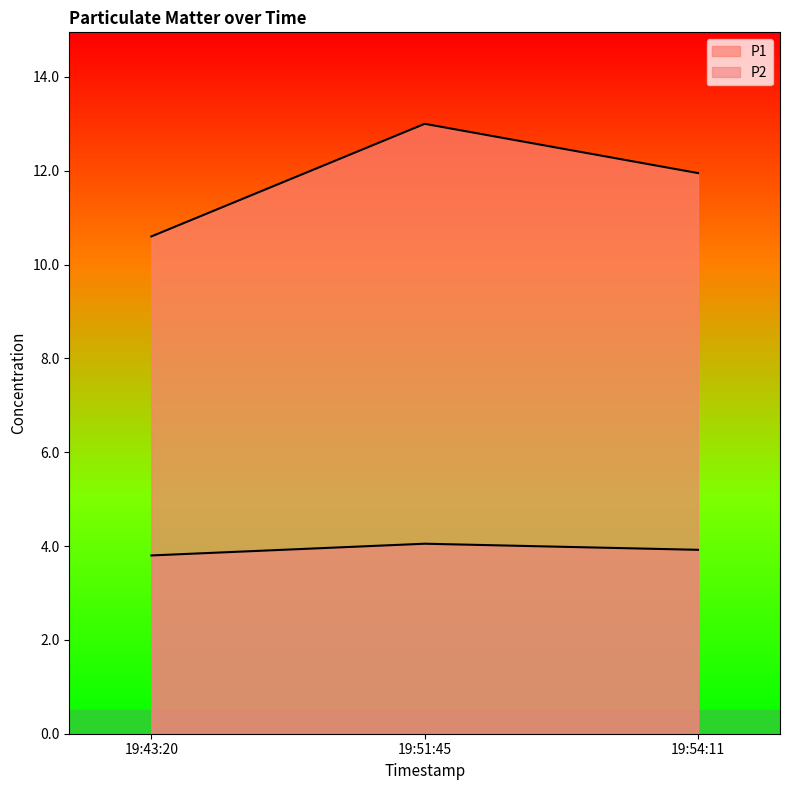

Is it true that P2 equals 5.7 at 19:54:11?

False